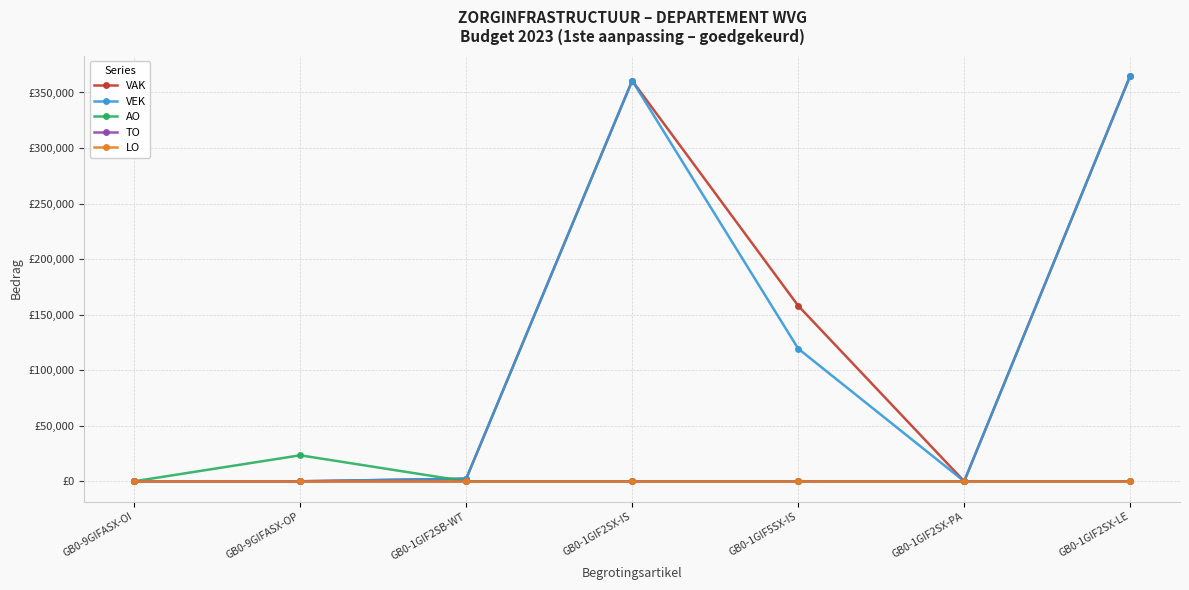

What is the spread (max minus min) of values at GB0-1GIF5SX-IS?

158018